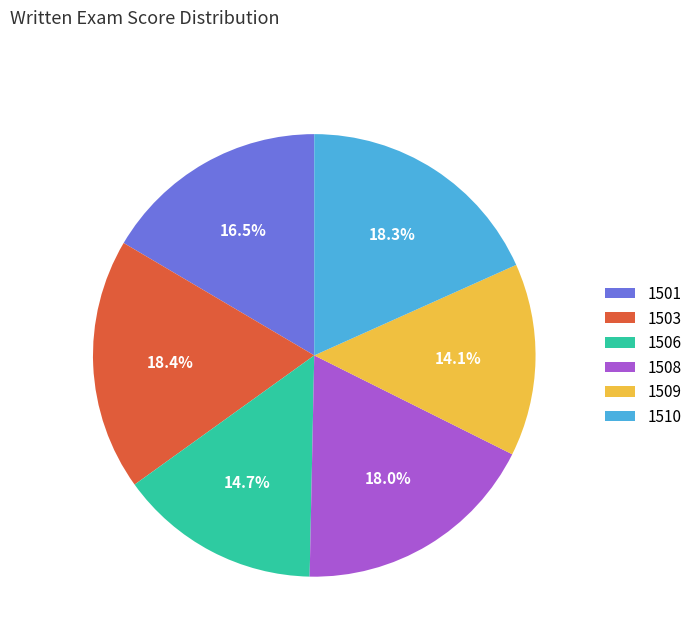

What is the total percentage of 1501 and 1508?

34.5%